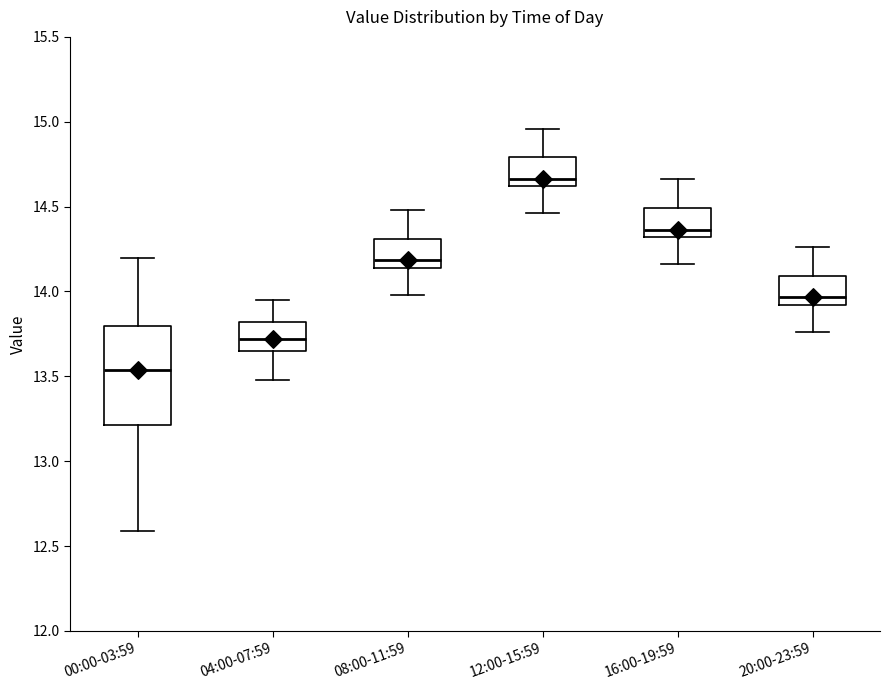

Comparing the boxes themselves (not the whiskers), which one is the tallest?

00:00-03:59